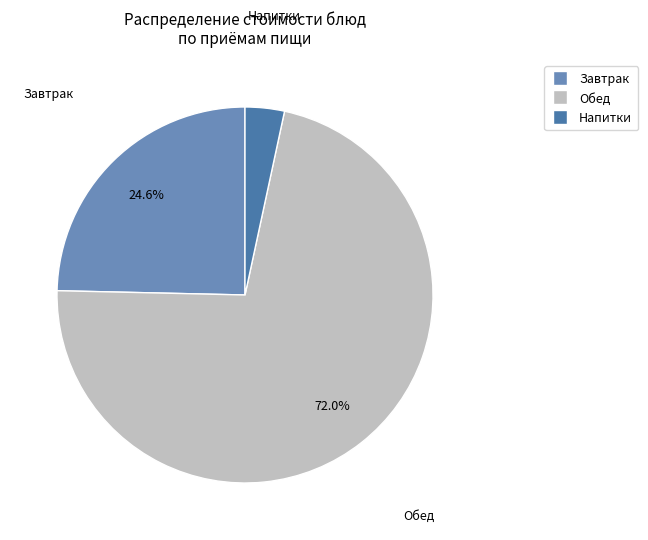

Does any single category account for the majority?

Yes